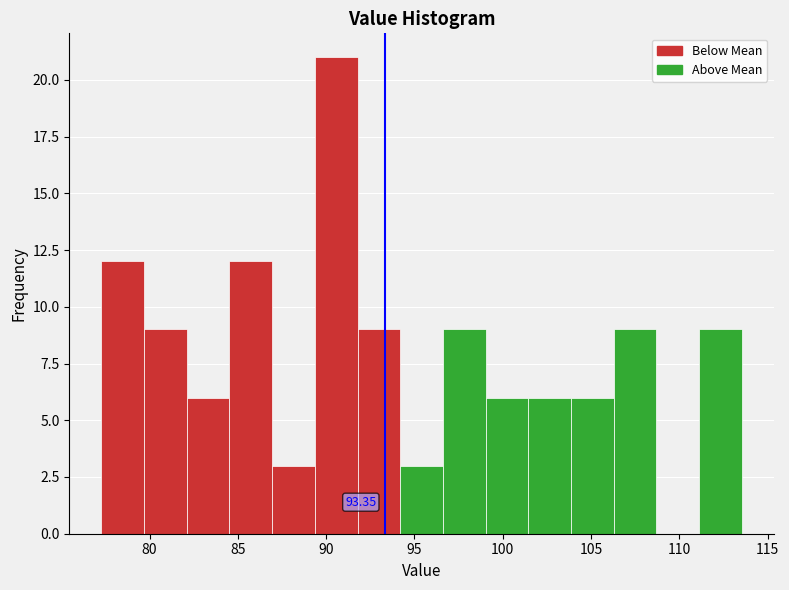

Over which range of the x-axis is the bar tallest?

89.5 to 92.0